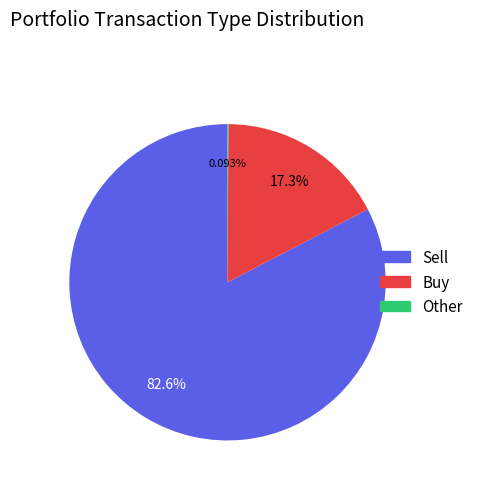

Is there a majority slice in this chart?

Yes